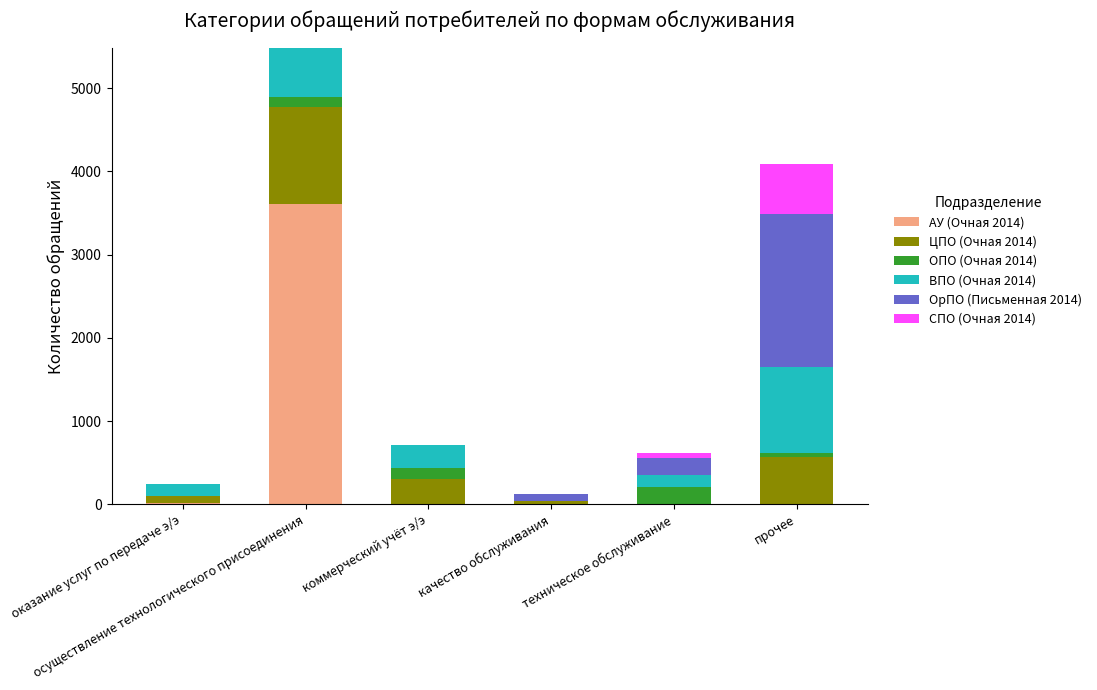

What is the maximum value for АУ (Очная 2014)?

3608